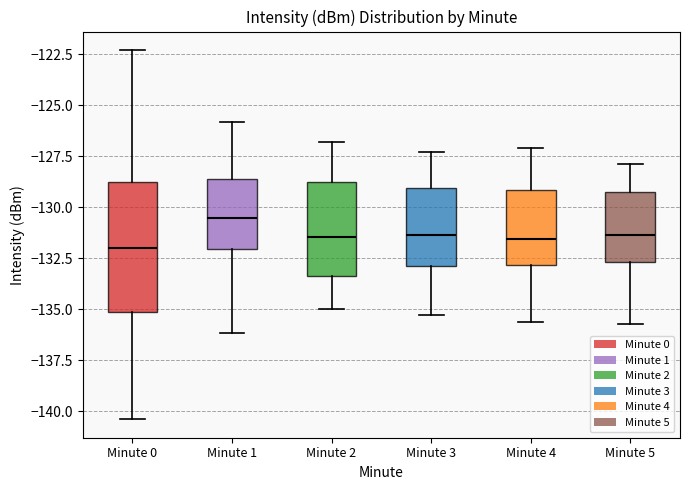

Reading left to right, transcribe this box plot: for each box, give where its median line is, the range the box spans, and where its two whiskers end, as read against the y-axis. The values are not printed on the chart, so give them approximately, as read against the axis.

Minute 0: median -132.0, box -135.0 to -129.0, whiskers -140.5 to -122.5
Minute 1: median -130.5, box -132.0 to -128.5, whiskers -136.0 to -126.0
Minute 2: median -131.5, box -133.5 to -128.5, whiskers -135.0 to -127.0
Minute 3: median -131.5, box -133.0 to -129.0, whiskers -135.5 to -127.5
Minute 4: median -131.5, box -133.0 to -129.0, whiskers -135.5 to -127.0
Minute 5: median -131.5, box -132.5 to -129.0, whiskers -135.5 to -128.0